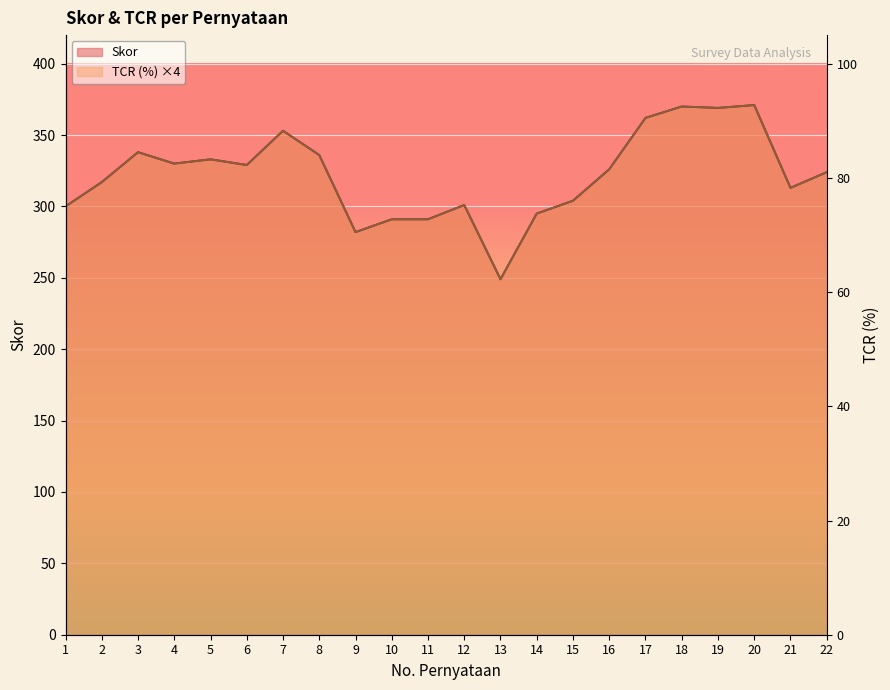

Reading left to right, what are all the values shown in this chart?

Skor: 1=300	2=317	3=338	4=330	5=333	6=329	7=353	8=336	9=282	10=291	11=291	12=301	13=249	14=295	15=304	16=326	17=362	18=370	19=369	20=371	21=313	22=324
TCR (%): 1=300	2=317	3=338	4=330	5=333	6=329	7=353	8=336	9=282	10=291	11=291	12=301	13=249	14=295	15=304	16=326	17=362	18=370	19=369	20=371	21=313	22=324